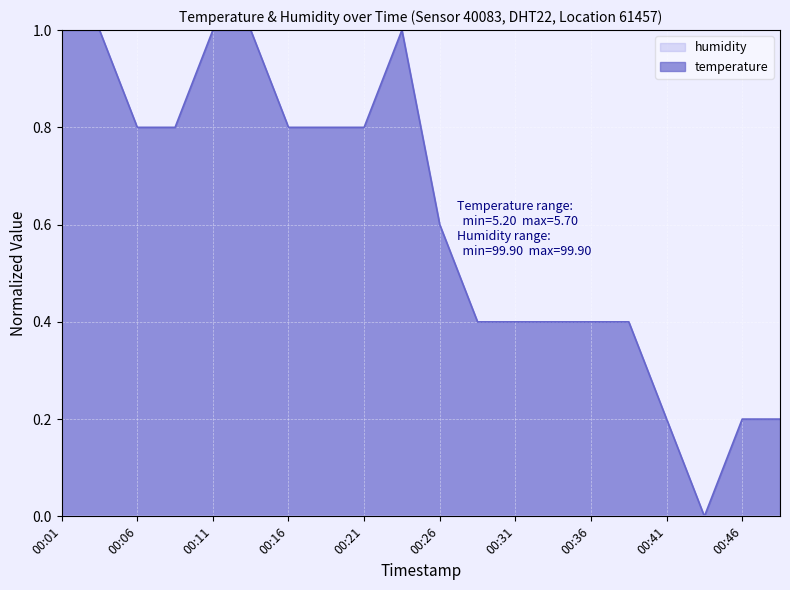

The value at 00:44 is 0.0. True or false?

True